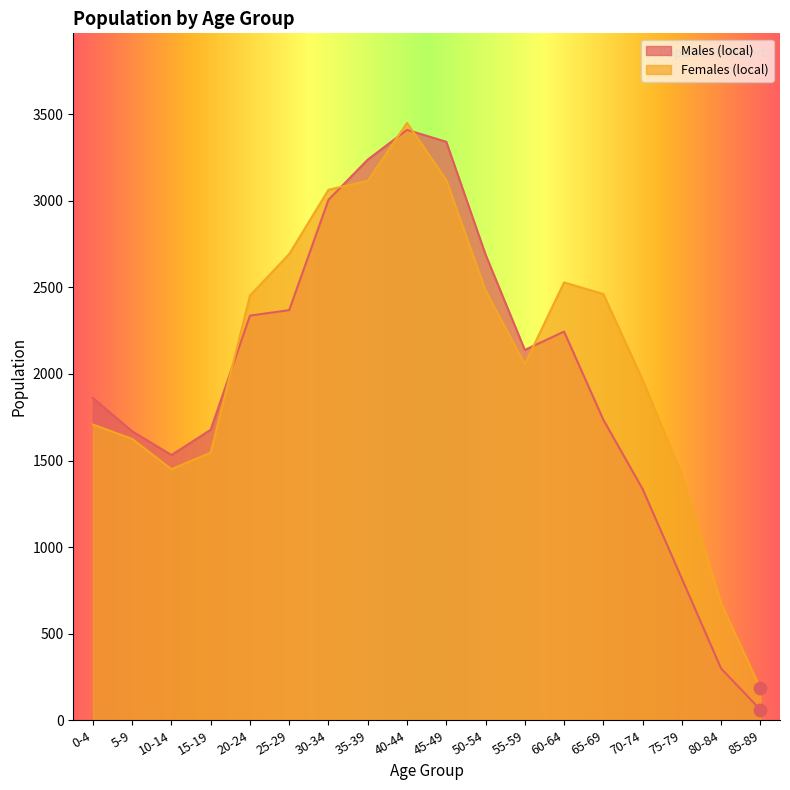

Which series has the widest spread of Y values?

Males (local)